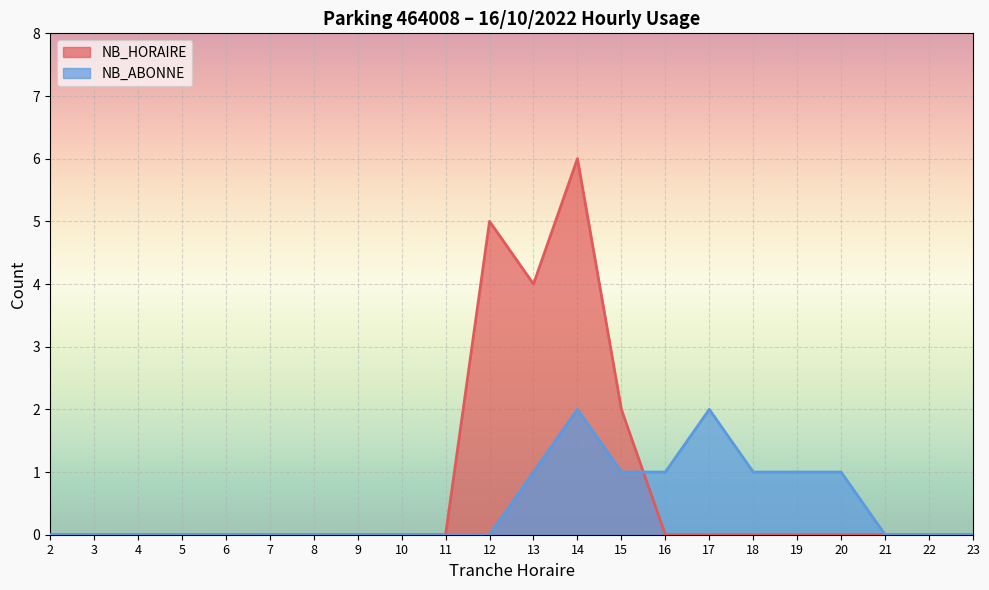

At how many categories does at least one series exceed 2?

3